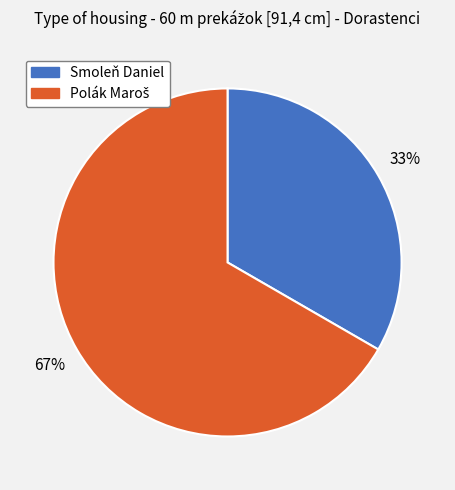

Which slice is the smallest?

Smoleň Daniel